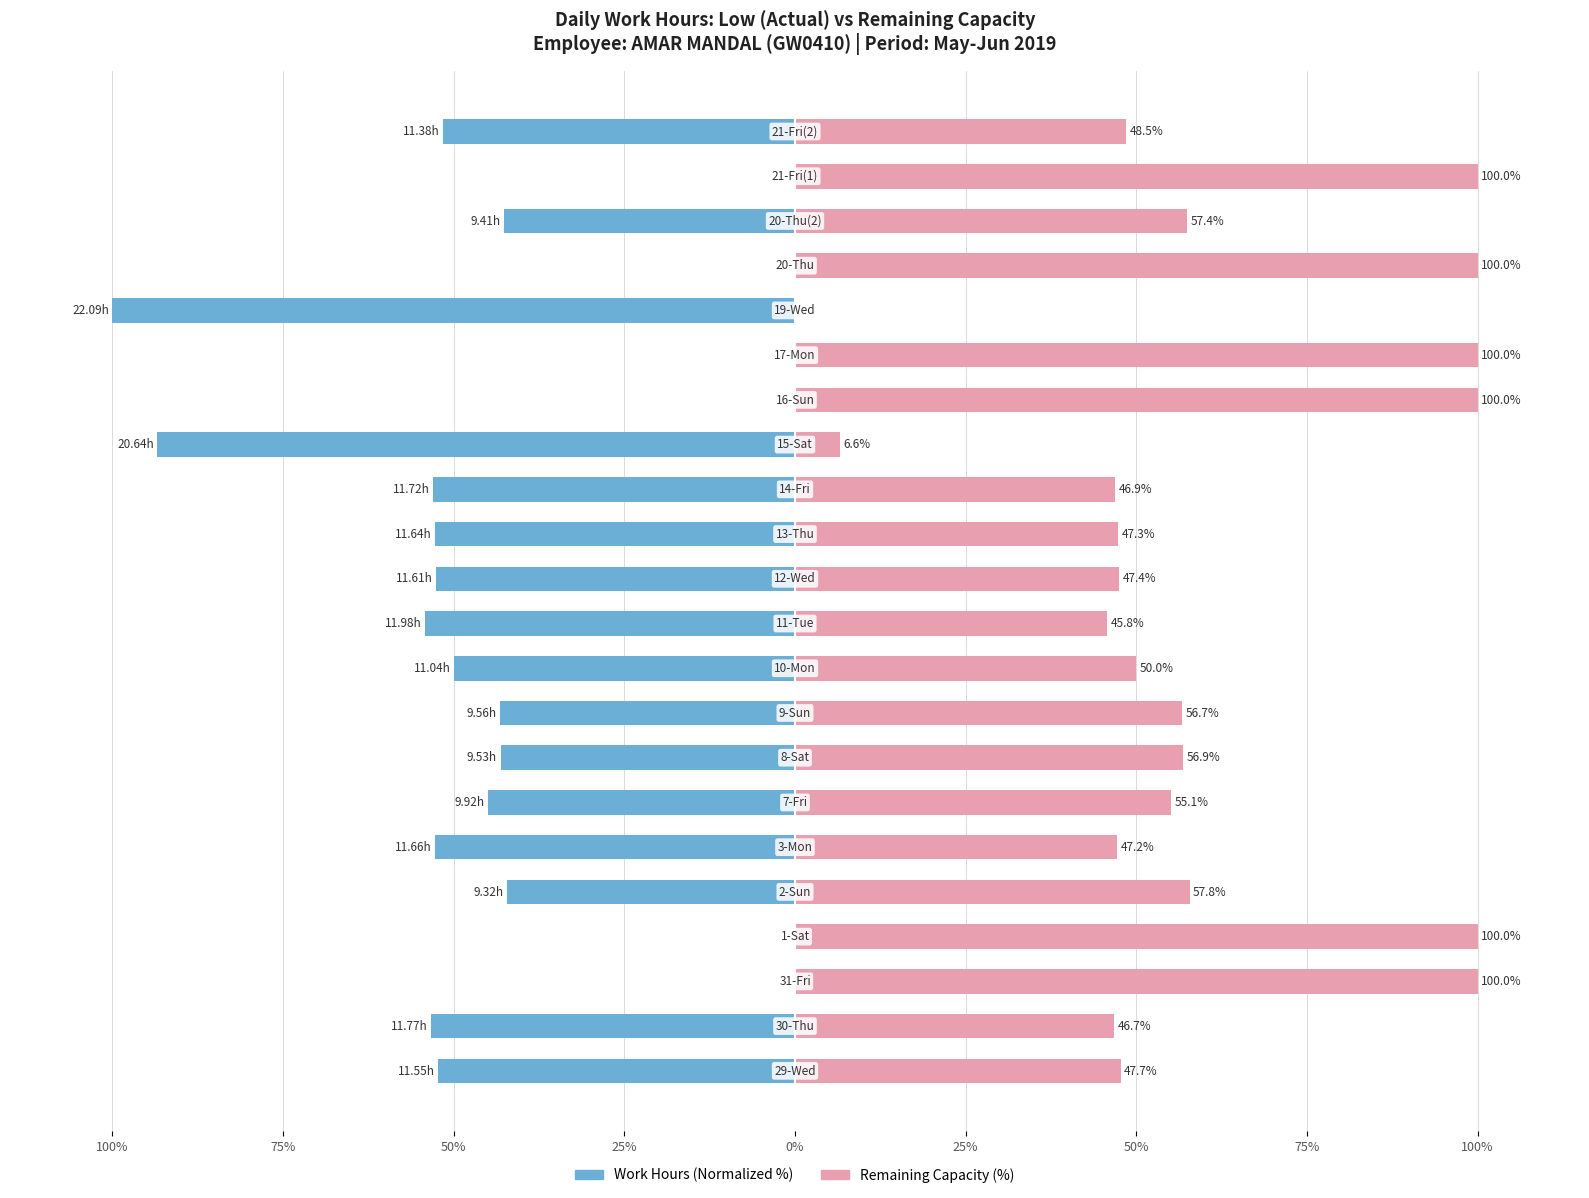

Which series has the largest total across all categories?

Remaining Capacity